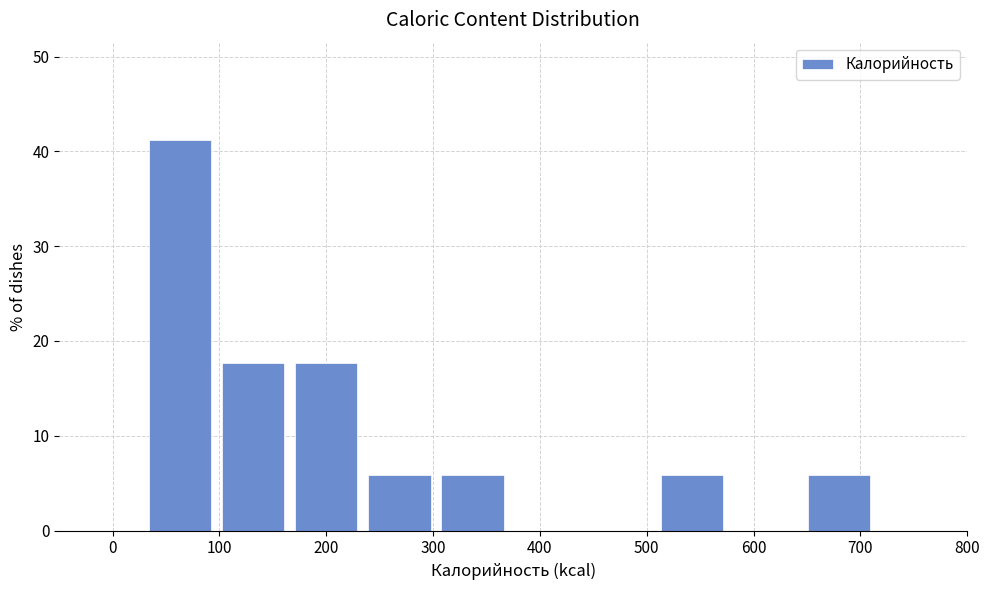

What is the height of the bar covering 230 to 300 on the x-axis? Neither the bar edges nor the heights are printed on the chart, so give them approximately, as read against the axes.

6